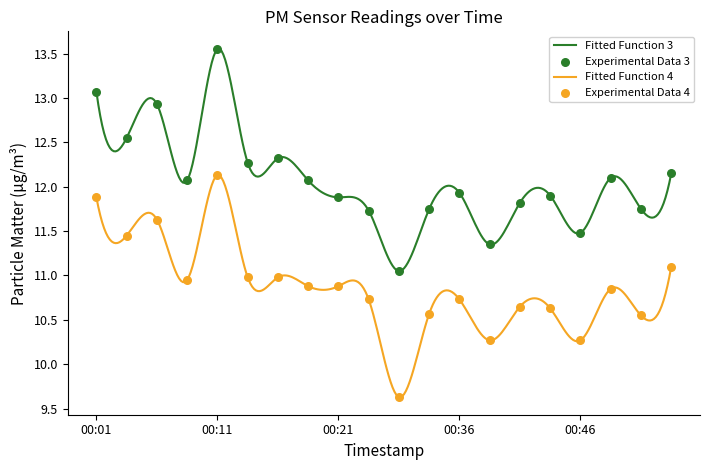

True or false: Fitted Function 3 and Fitted Function 4 cross at least once.

False